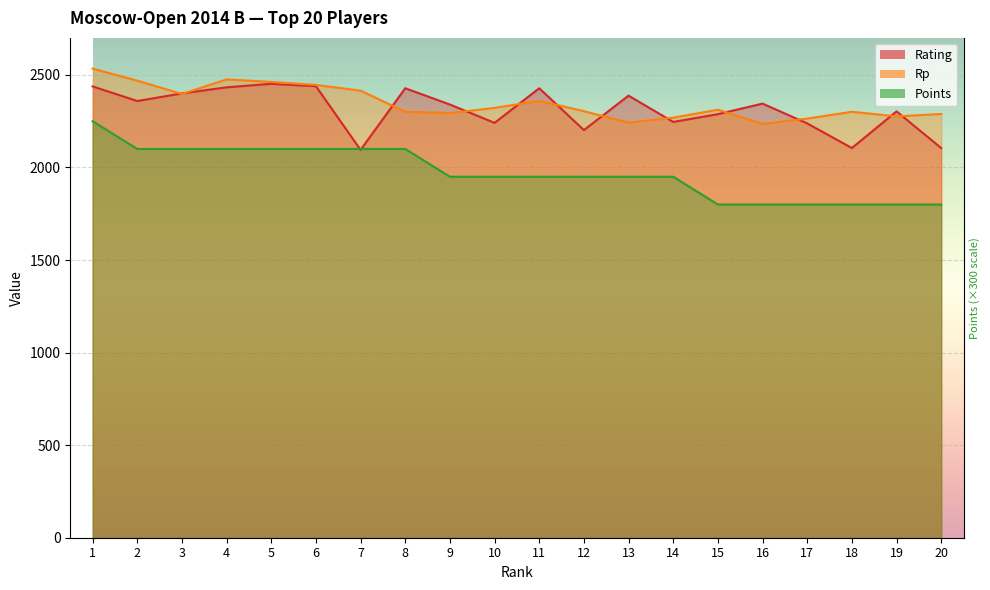

True or false: Points has a value of 1252 at 20.

False